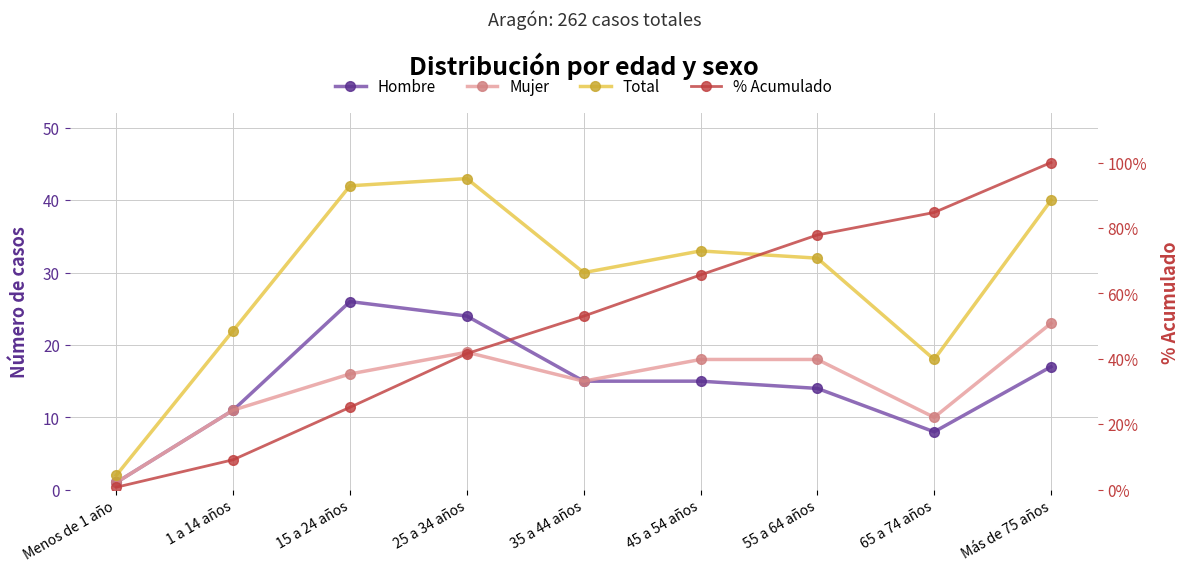

What are all the series names shown in the legend?

Hombre, Mujer, Total, % Acumulado